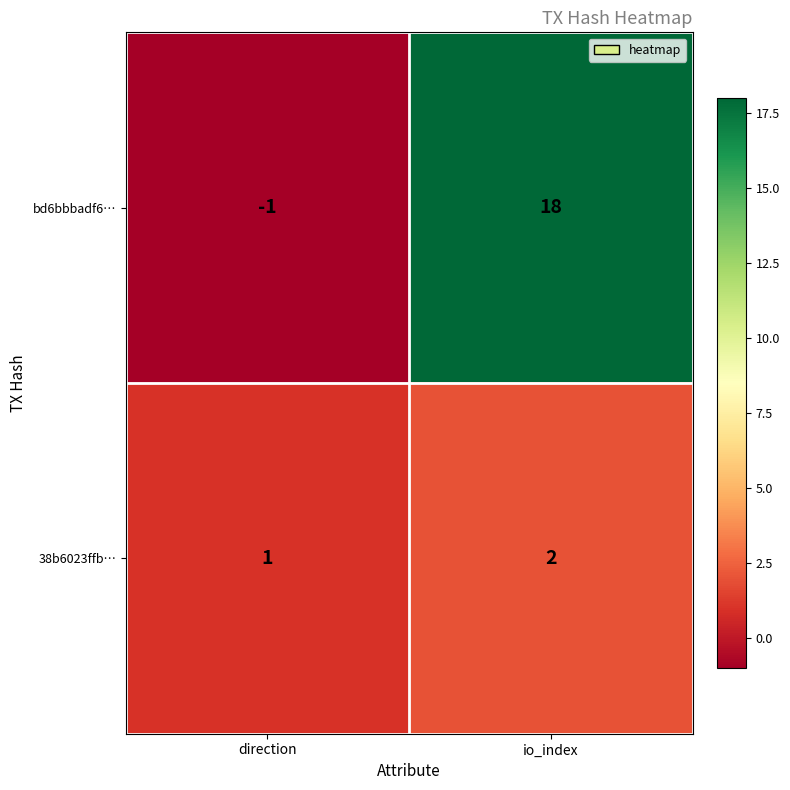

List the series in order of their peak value, highest first.

bd6bbbadf6…, 38b6023ffb…